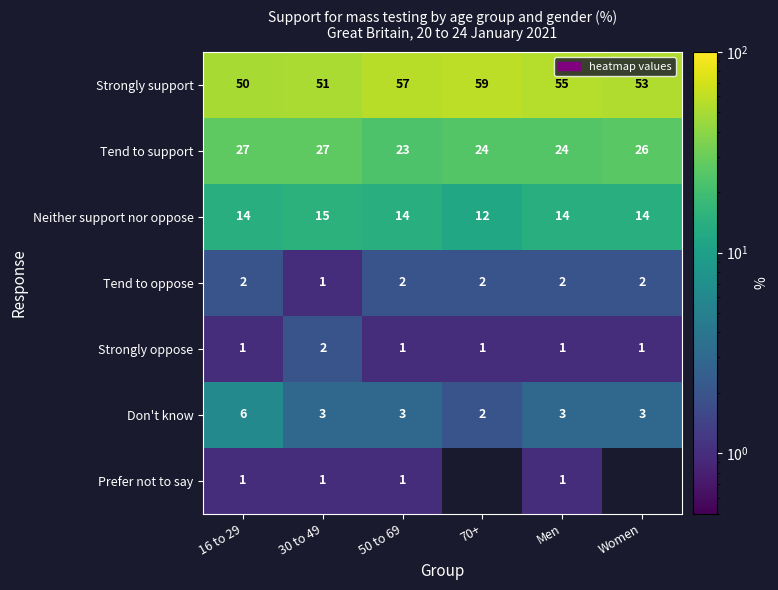

Between Women and 50 to 69, which is larger?

50 to 69